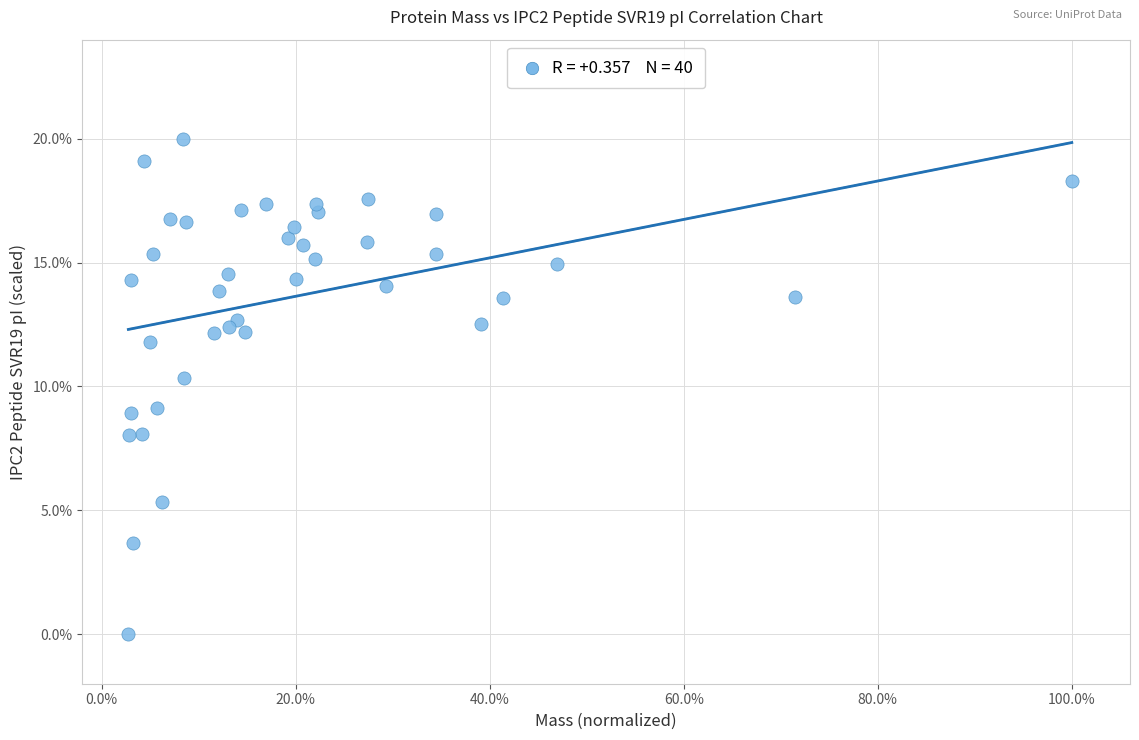

What is the range of X values (max minus min)?

1.0